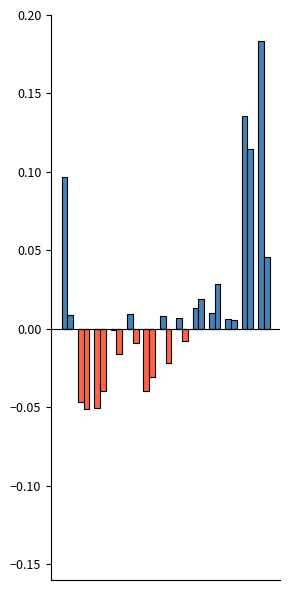

What is the value of the Menn % bar at the 13th from the left?

0.2